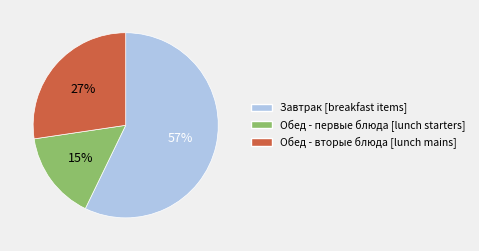

How many segments does this pie chart have?

3